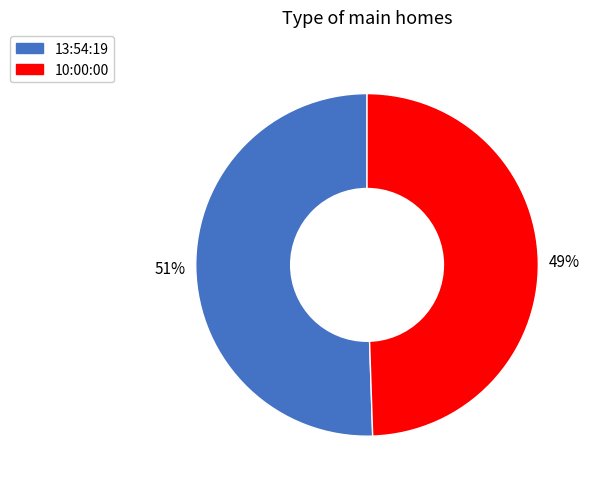

Count the number of slices in the pie.

2